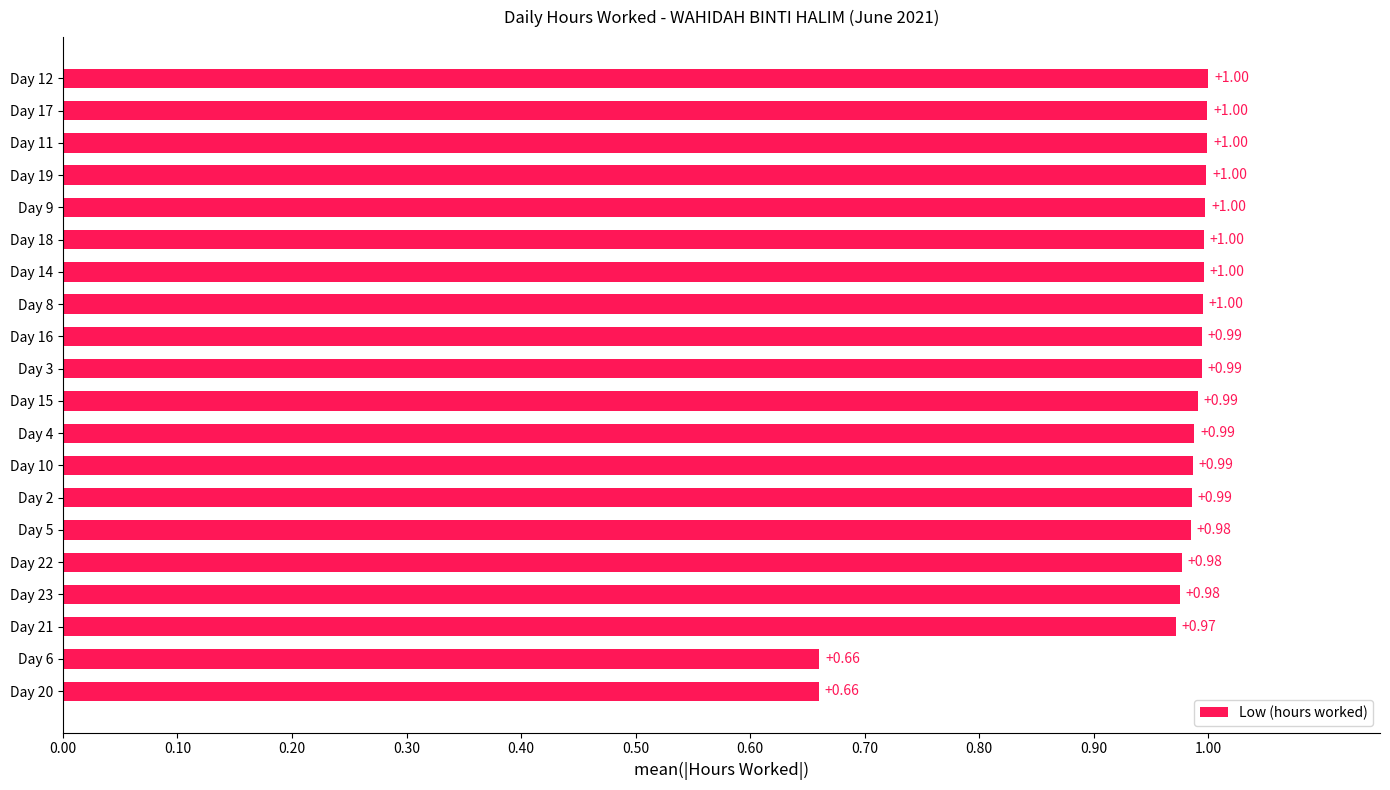

What is the difference between the maximum and minimum values?

0.3